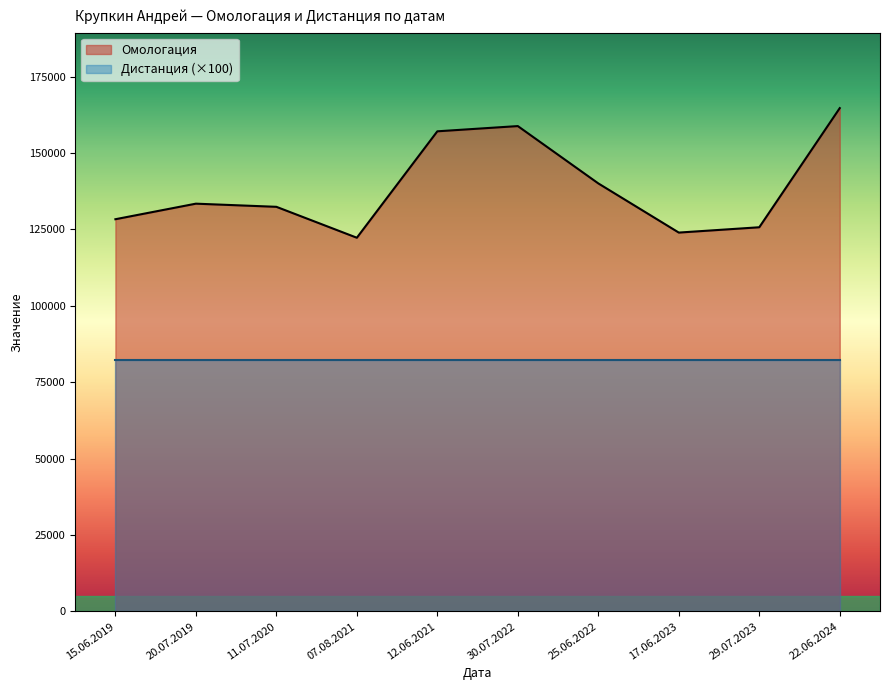

What position from the right is 22.06.2024?

1